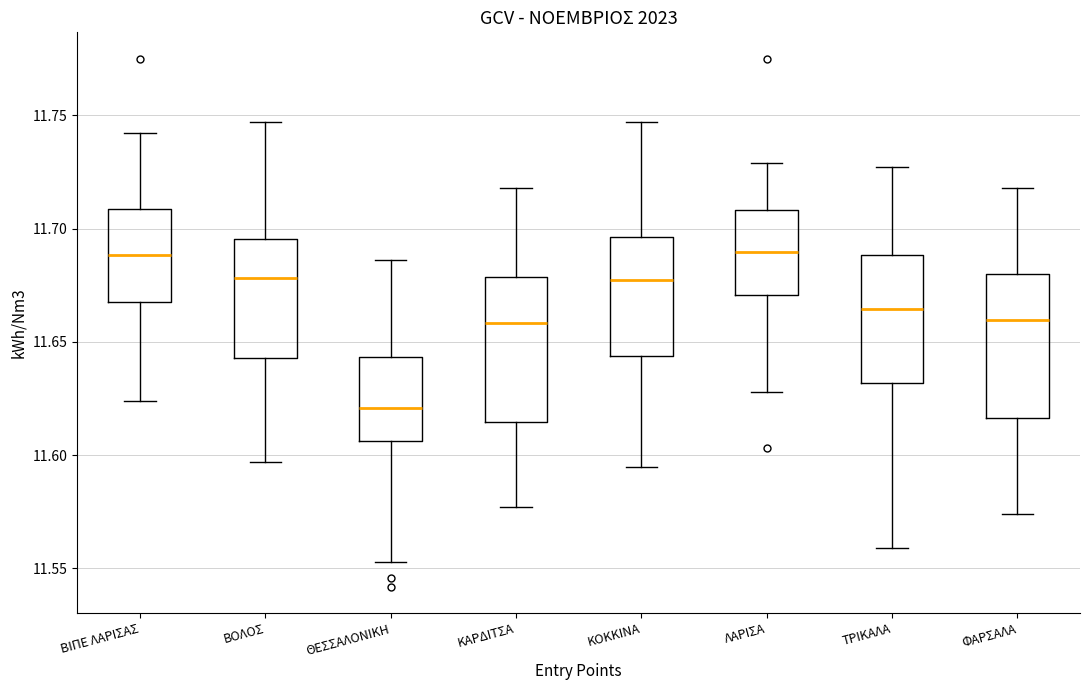

Reading left to right, read every box against the y-axis: the position of its median line, the range the box covers, and the ends of its whiskers. The values are not printed on the chart, so give them approximately, as read against the axis.

ΒΙΠΕ ΛΑΡΙΣΑΣ: median 11.690, box 11.670 to 11.710, whiskers 11.625 to 11.740
ΒΟΛΟΣ: median 11.680, box 11.645 to 11.695, whiskers 11.595 to 11.745
ΘΕΣΣΑΛΟΝΙΚΗ: median 11.620, box 11.605 to 11.645, whiskers 11.555 to 11.685
ΚΑΡΔΙΤΣΑ: median 11.660, box 11.615 to 11.680, whiskers 11.575 to 11.720
ΚΟΚΚΙΝΑ: median 11.680, box 11.645 to 11.695, whiskers 11.595 to 11.745
ΛΑΡΙΣΑ: median 11.690, box 11.670 to 11.710, whiskers 11.630 to 11.730
ΤΡΙΚΑΛΑ: median 11.665, box 11.630 to 11.690, whiskers 11.560 to 11.725
ΦΑΡΣΑΛΑ: median 11.660, box 11.615 to 11.680, whiskers 11.575 to 11.720